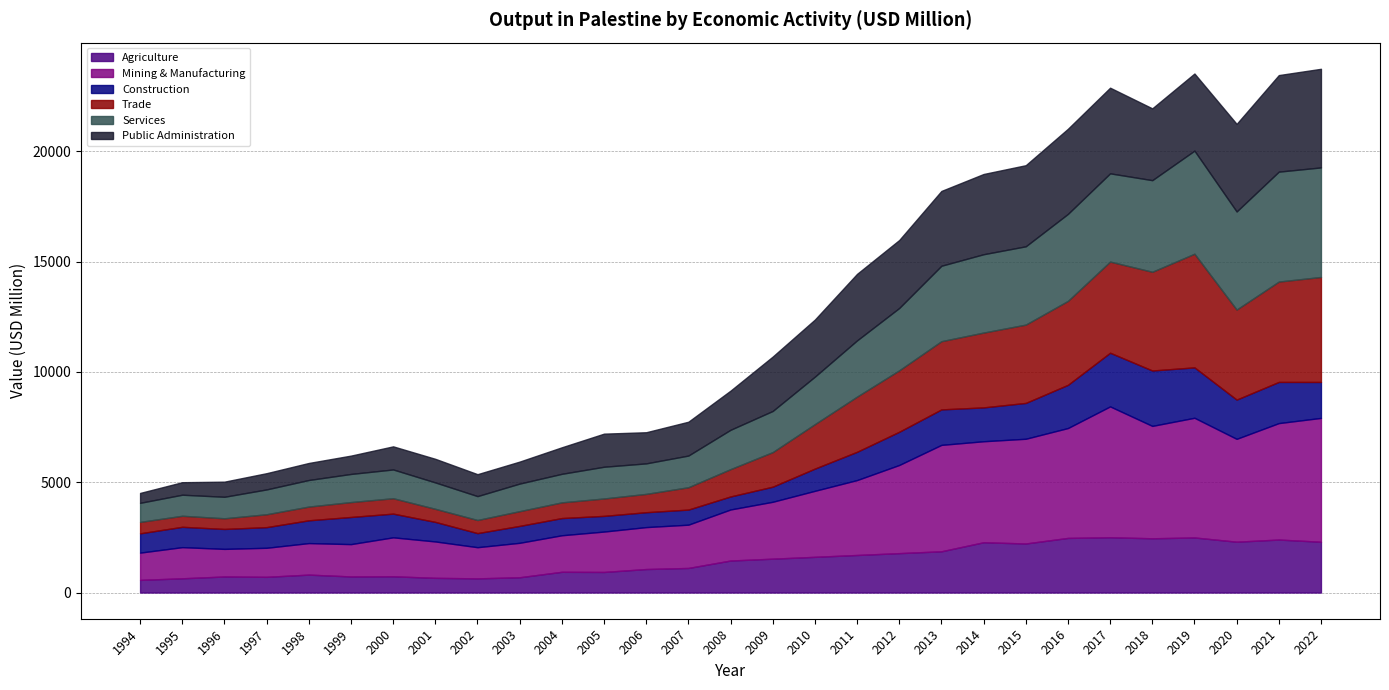

Reading left to right, extract all data points from this chart.

Agriculture: 1994=573.0	1995=645.3	1996=727.4	1997=712.1	1998=812.3	1999=729.3	2000=736.4	2001=666.0	2002=642.3	2003=692.3	2004=940.0	2005=933.0	2006=1065.0	2007=1114.0	2008=1450.7	2009=1534.3	2010=1618.0	2011=1701.7	2012=1785.4	2013=1869.0	2014=2278.7	2015=2222.7	2016=2475.2	2017=2505.2	2018=2458.4	2019=2495.5	2020=2303.7	2021=2401.6	2022=2301.0
Mining & Manufacturing: 1994=1235.6	1995=1411.9	1996=1250.6	1997=1316.1	1998=1428.7	1999=1464.9	2000=1765.4	2001=1649.0	2002=1412.5	2003=1561.2	2004=1655.6	2005=1830.2	2006=1900.1	2007=1961.1	2008=2313.0	2009=2578.3	2010=2991.1	2011=3394.3	2012=3994.8	2013=4821.7	2014=4576.7	2015=4745.5	2016=4978.5	2017=5929.0	2018=5092.5	2019=5423.6	2020=4660.8	2021=5276.0	2022=5612.3
Construction: 1994=874.4	1995=921.3	1996=903.2	1997=935.5	1998=1032.5	1999=1229.9	2000=1074.0	2001=885.7	2002=638.0	2003=766.4	2004=779.2	2005=710.6	2006=675.1	2007=683.9	2008=590.3	2009=684.0	2010=1007.4	2011=1281.6	2012=1505.1	2013=1607.9	2014=1534.0	2015=1623.5	2016=1958.0	2017=2431.9	2018=2509.9	2019=2283.9	2020=1777.9	2021=1866.3	2022=1629.3
Trade: 1994=518.4	1995=500.1	1996=483.6	1997=583.8	1998=621.7	1999=675.4	2000=697.8	2001=592.7	2002=594.3	2003=668.2	2004=711.5	2005=788.6	2006=830.0	2007=1012.3	2008=1238.1	2009=1566.7	2010=2014.4	2011=2500.4	2012=2784.5	2013=3090.9	2014=3390.5	2015=3548.7	2016=3803.1	2017=4130.0	2018=4474.0	2019=5149.7	2020=4079.0	2021=4547.0	2022=4757.4
Services: 1994=863.6	1995=954.3	1996=974.5	1997=1125.2	1998=1204.1	1999=1274.4	2000=1303.6	2001=1195.8	2002=1082.4	2003=1249.4	2004=1293.2	2005=1437.6	2006=1382.4	2007=1435.3	2008=1782.5	2009=1864.4	2010=2151.9	2011=2547.6	2012=2824.4	2013=3418.0	2014=3549.9	2015=3548.2	2016=3942.6	2017=3998.4	2018=4150.9	2019=4671.2	2020=4445.3	2021=4980.8	2022=4963.4
Public Administration: 1994=447.9	1995=566.6	1996=685.0	1997=735.9	1998=771.9	1999=830.5	2000=1046.7	2001=1069.3	2002=993.7	2003=996.1	2004=1202.1	2005=1499.6	2006=1411.0	2007=1533.1	2008=1774.0	2009=2463.9	2010=2586.4	2011=3014.3	2012=3078.9	2013=3389.6	2014=3635.2	2015=3674.4	2016=3856.4	2017=3881.0	2018=3253.3	2019=3494.0	2020=3968.8	2021=4374.8	2022=4468.0